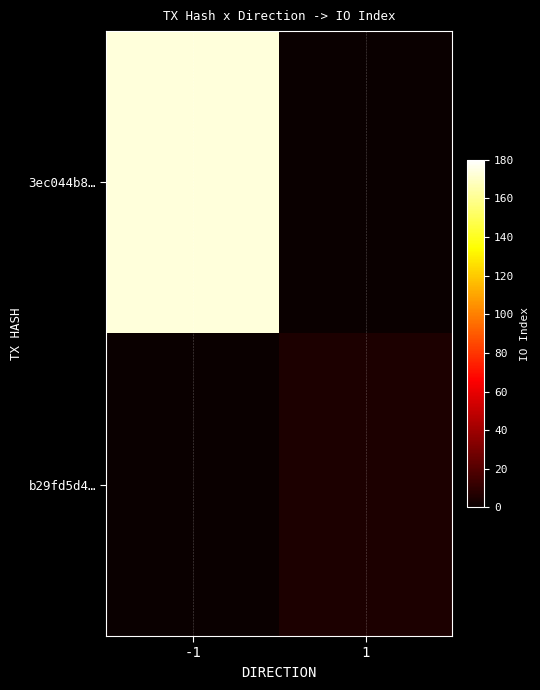

At which category is the sum across all series the highest?

-1